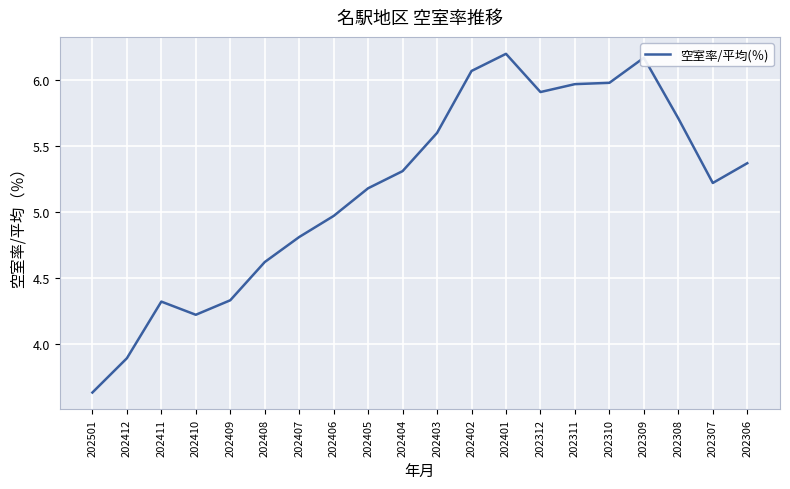

Approximately how many times larger is the value at 202310 compared to 202307?

1.1